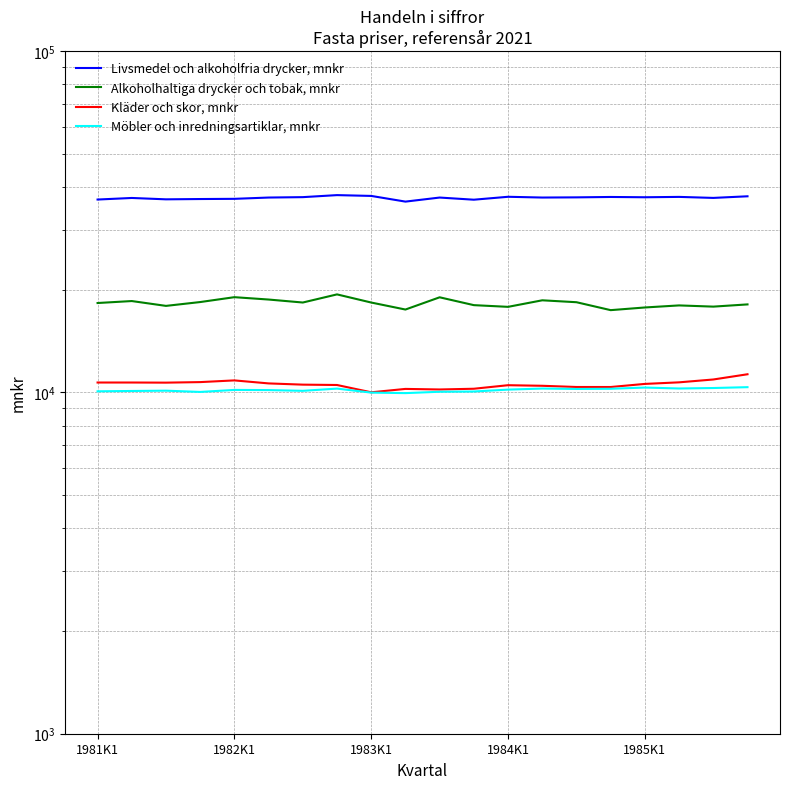

True or false: Alkoholhaltiga drycker och tobak, mnkr has more than 2 points higher than both neighbors.

True